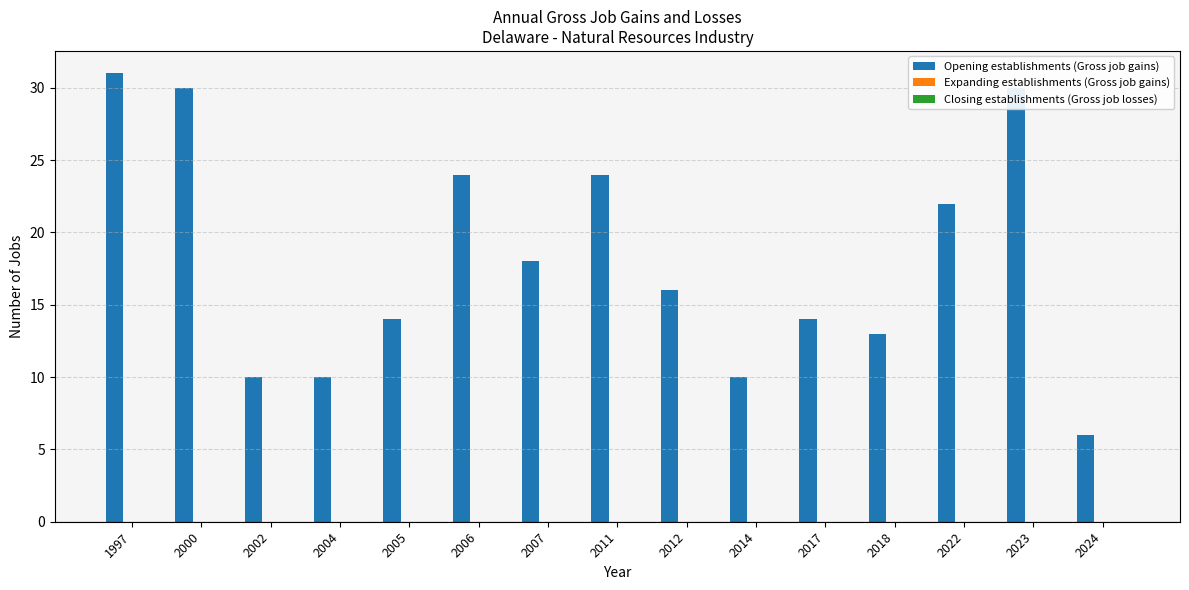

What is the value of the 4th bar from the left?

10